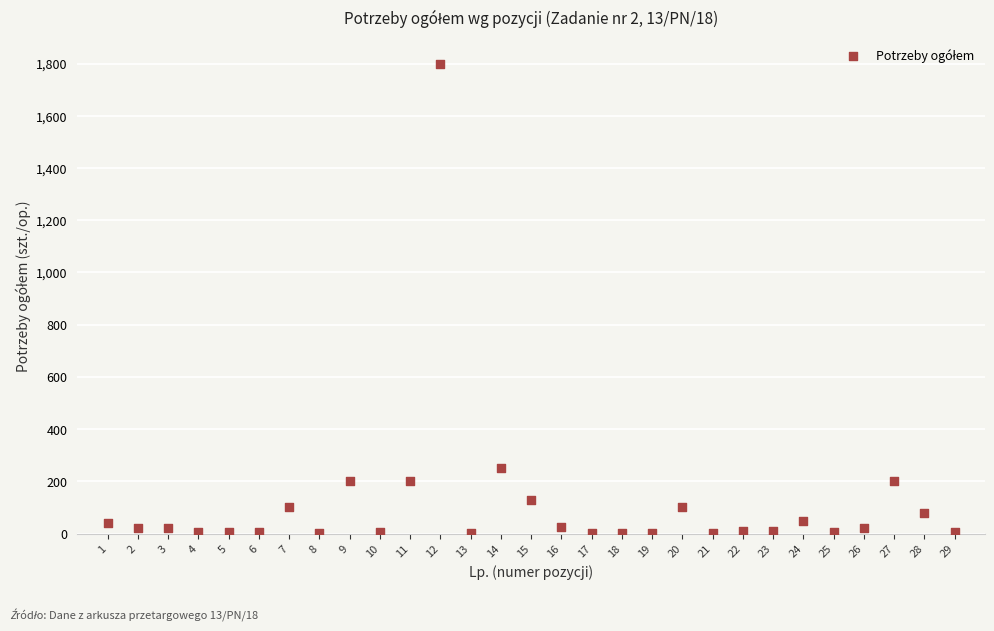

What is the range of X values (max minus min)?

28